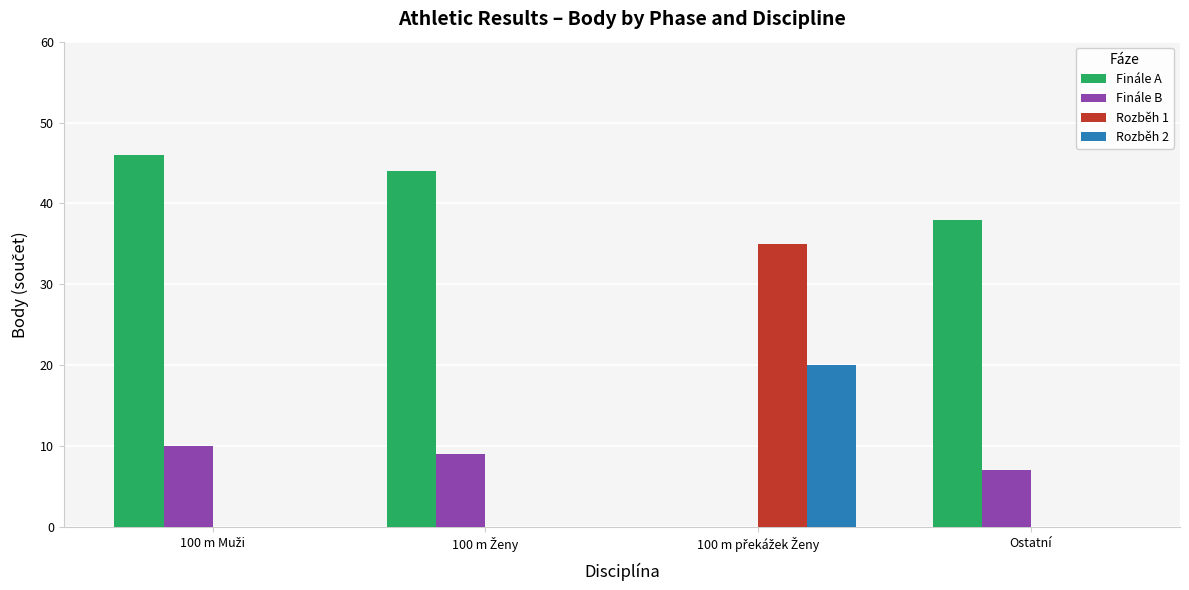

How many distinct data groups are displayed?

4